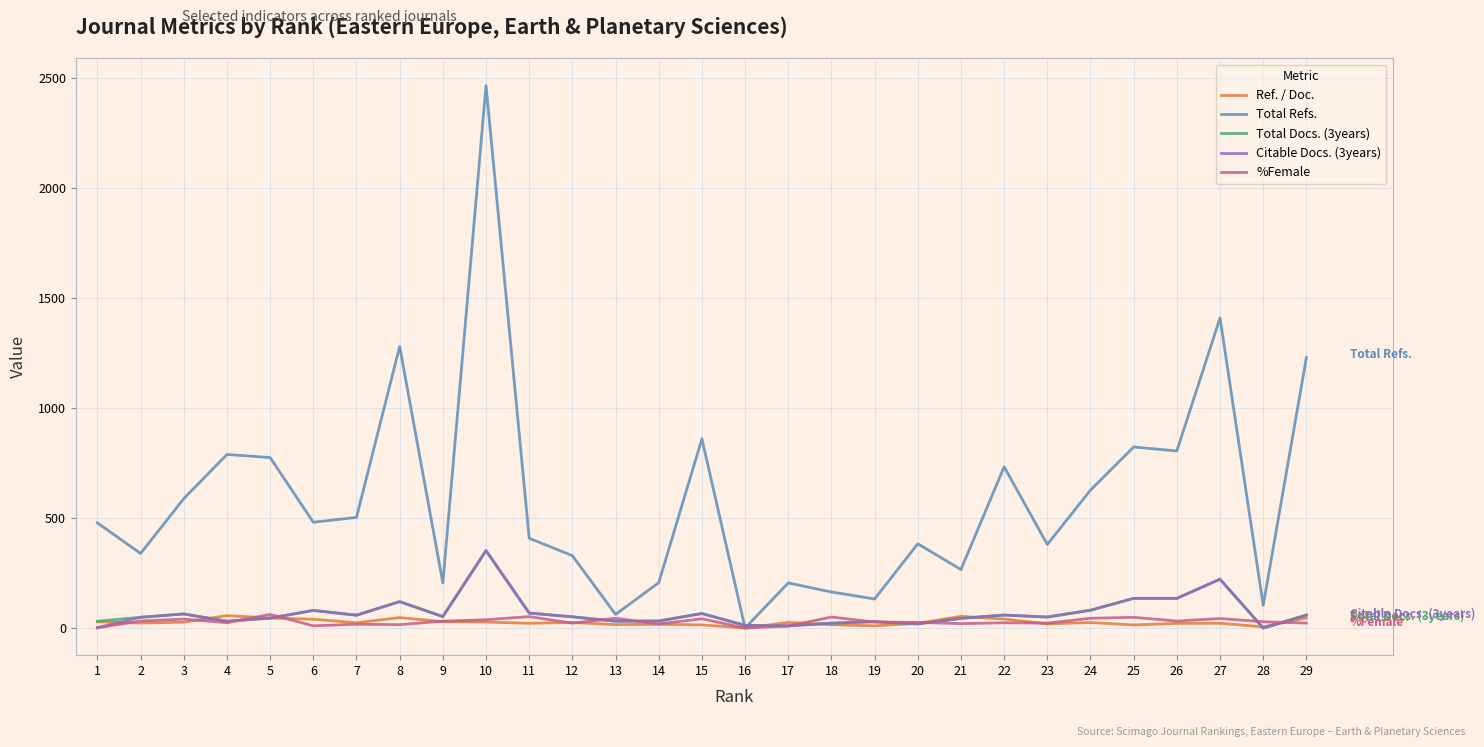

What is the maximum value shown in the chart?

2466.0